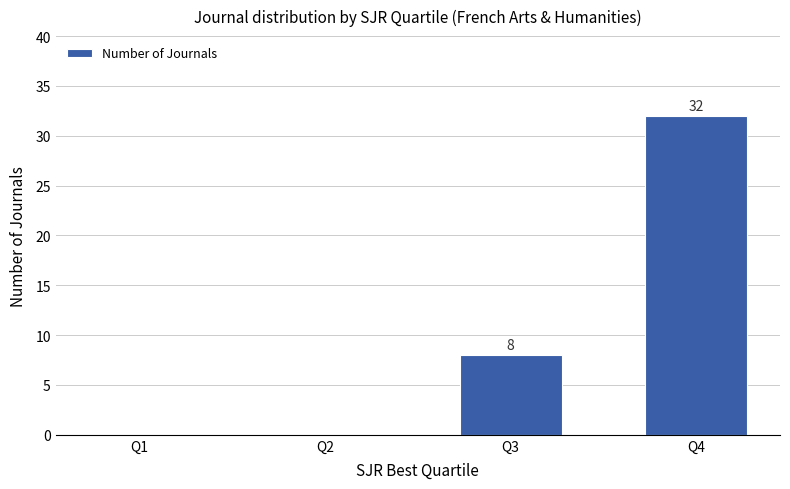

What is the change in value from Q2 to Q3?

+8